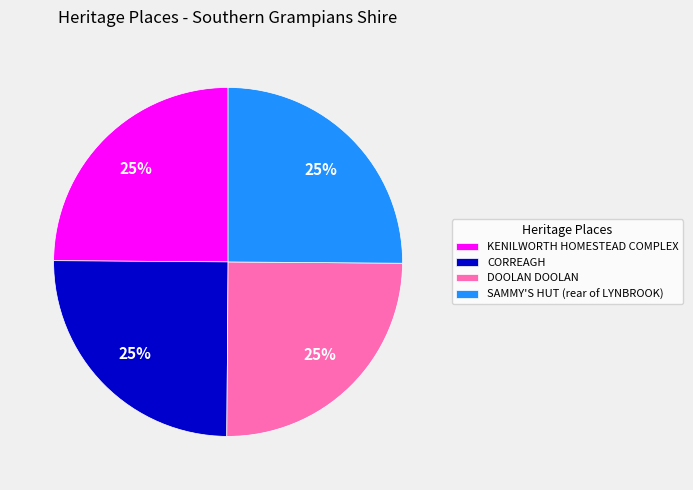

What is the ratio of the value at CORREAGH to the value at DOOLAN DOOLAN?

1.0